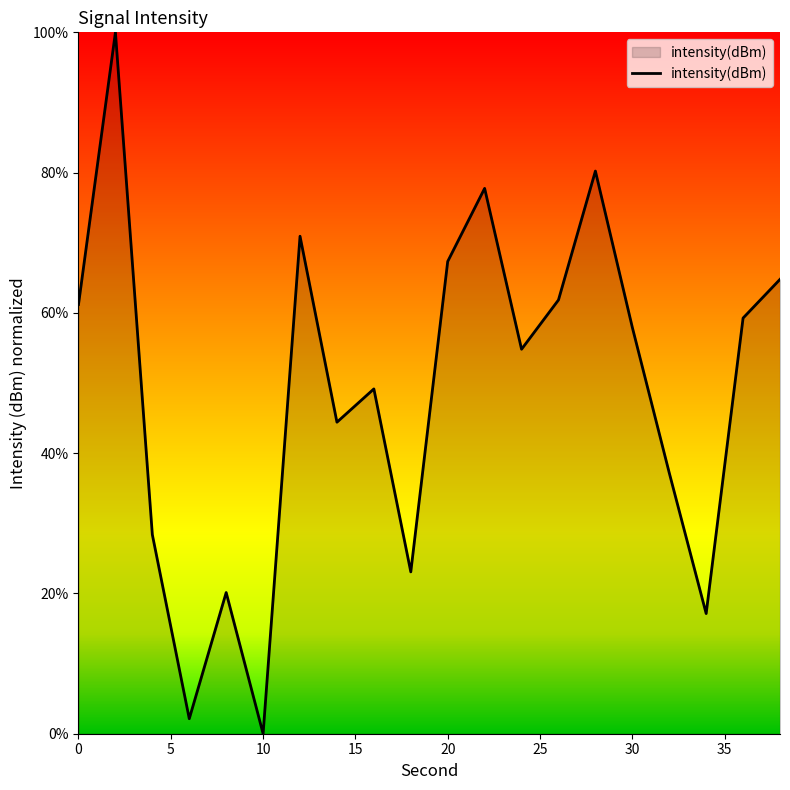

What is the sum of all values?

977.7